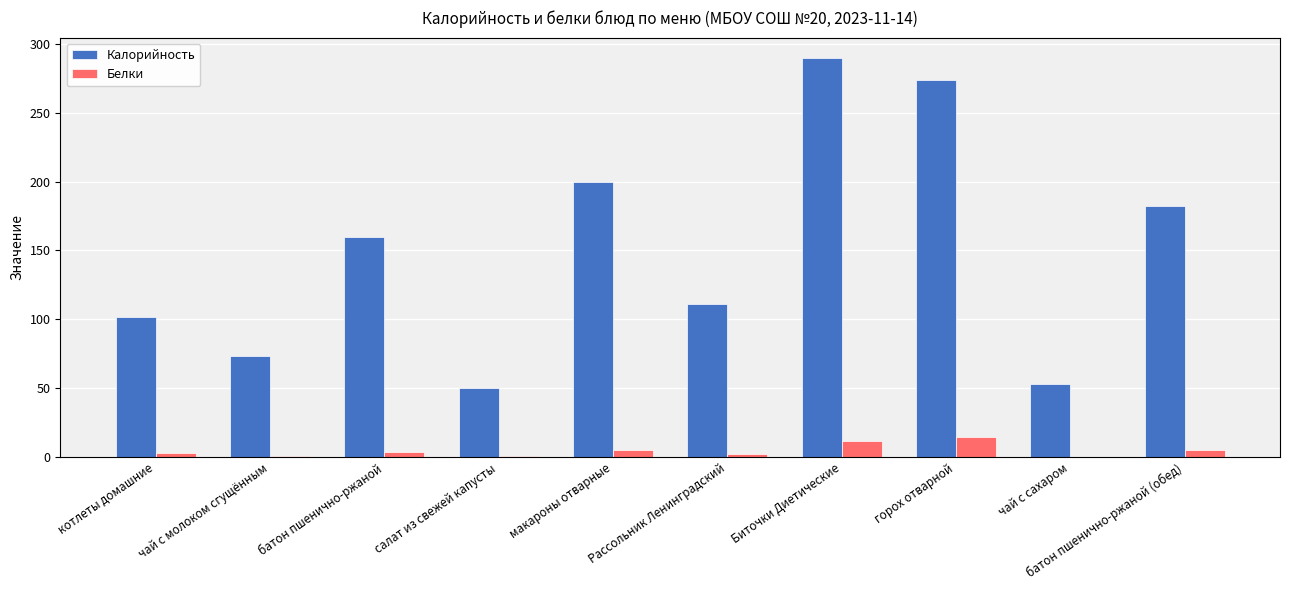

What are all the series names shown in the legend?

Калорийность, Белки